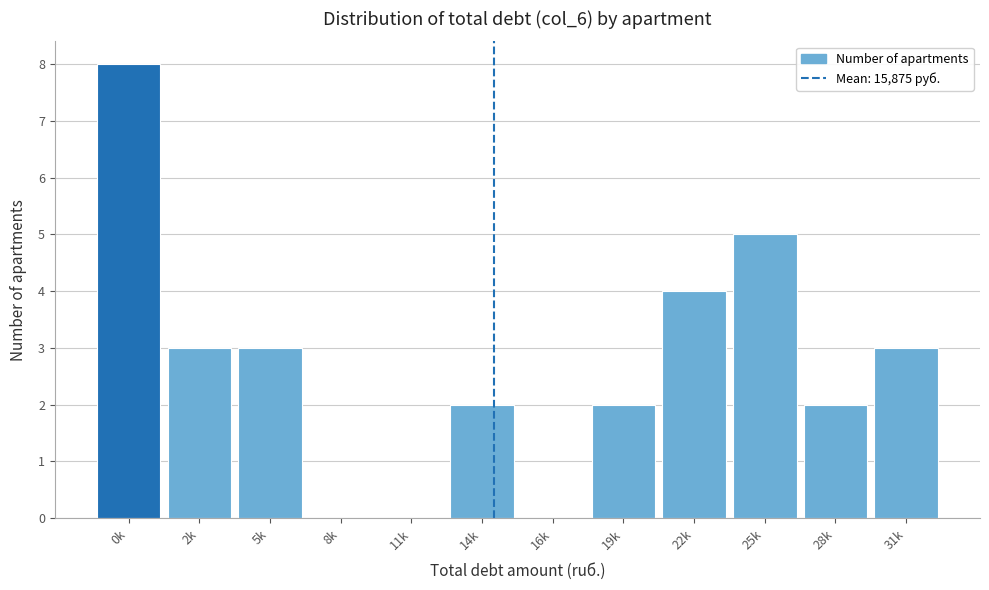

Reading left to right, extract all data points from this chart.

0k=8	2k=3	5k=3	8k=0	11k=0	14k=2	16k=0	19k=2	22k=4	25k=5	28k=2	31k=3